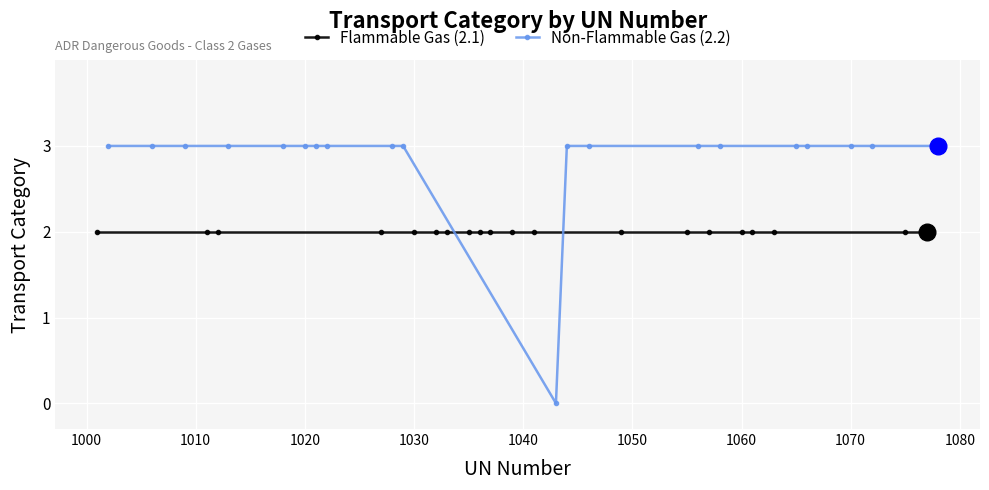

What is the maximum value for Non-Flammable Gas (2.2)?

3